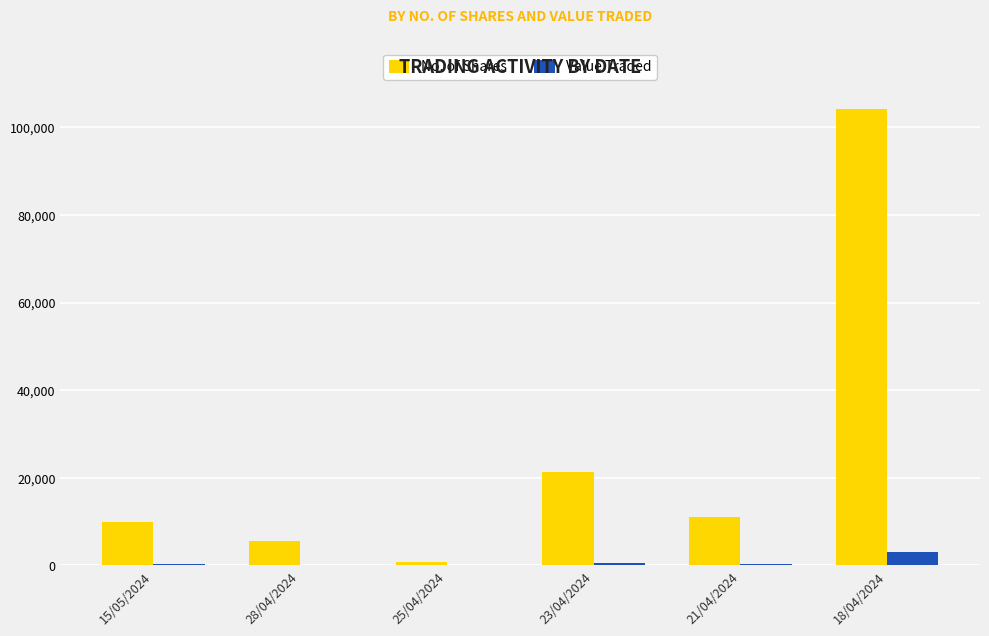

What is the sum of all Value Traded values?

4590